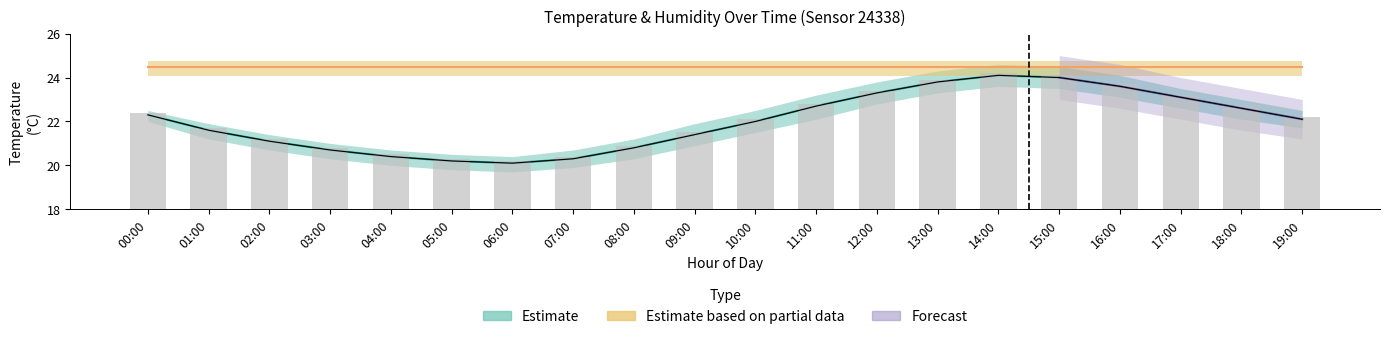

At which category does the chart reach its minimum across all series?

06:00